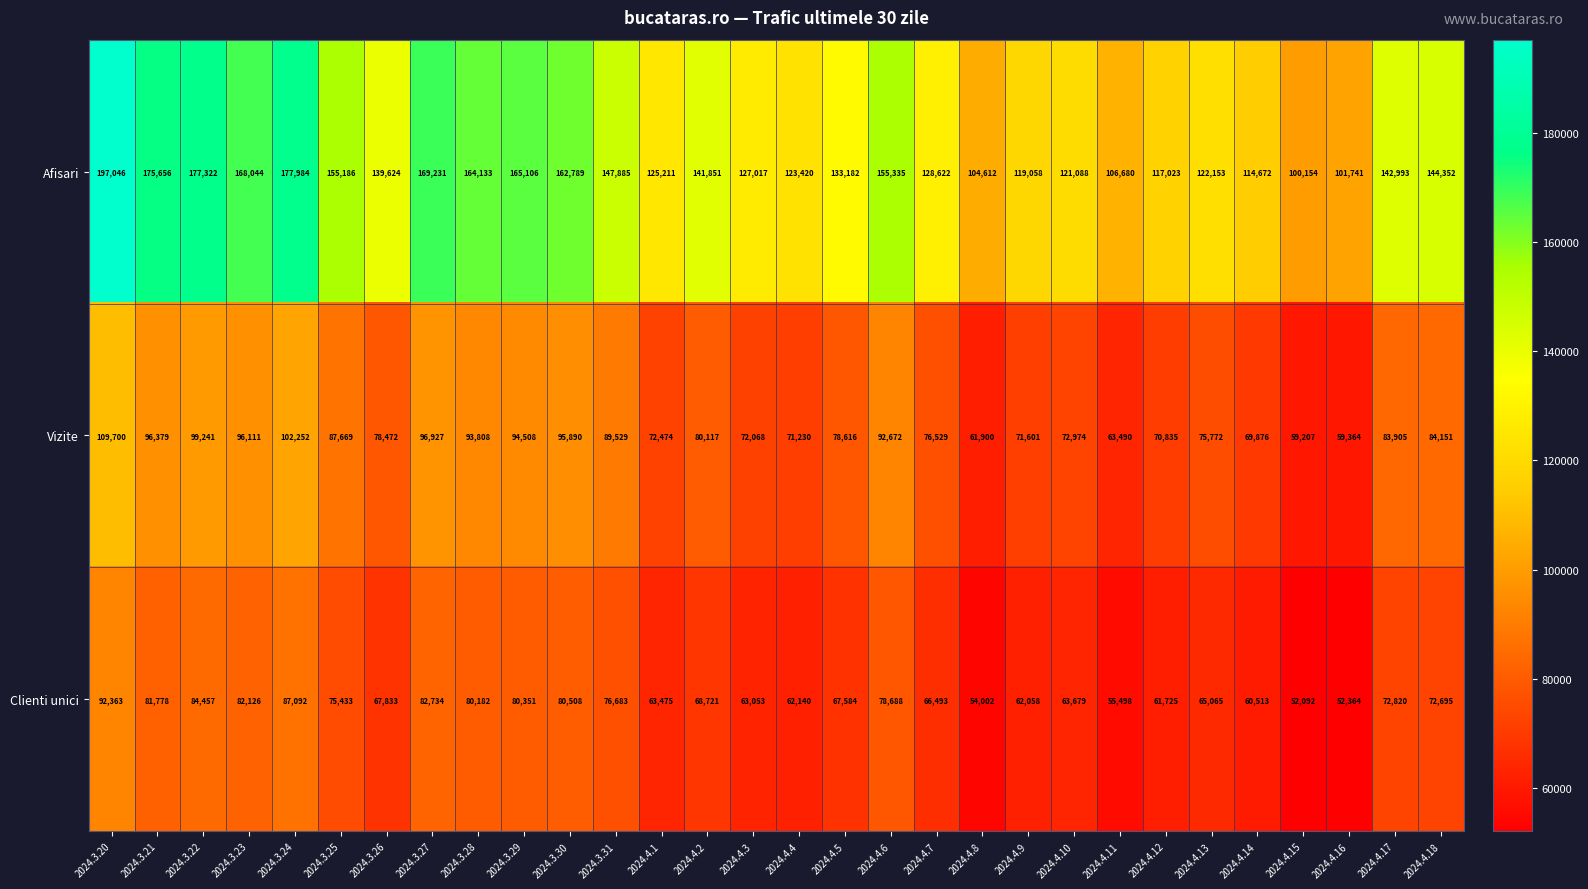

At which category is the sum across all series the highest?

2024.3.20